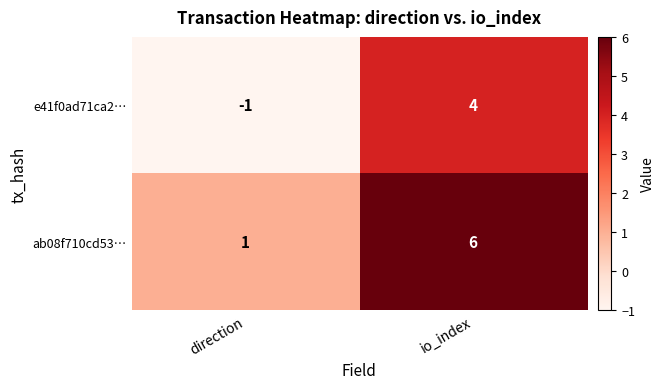

Rank the series by their maximum value, from lowest to highest.

e41f0ad71ca2…, ab08f710cd53…